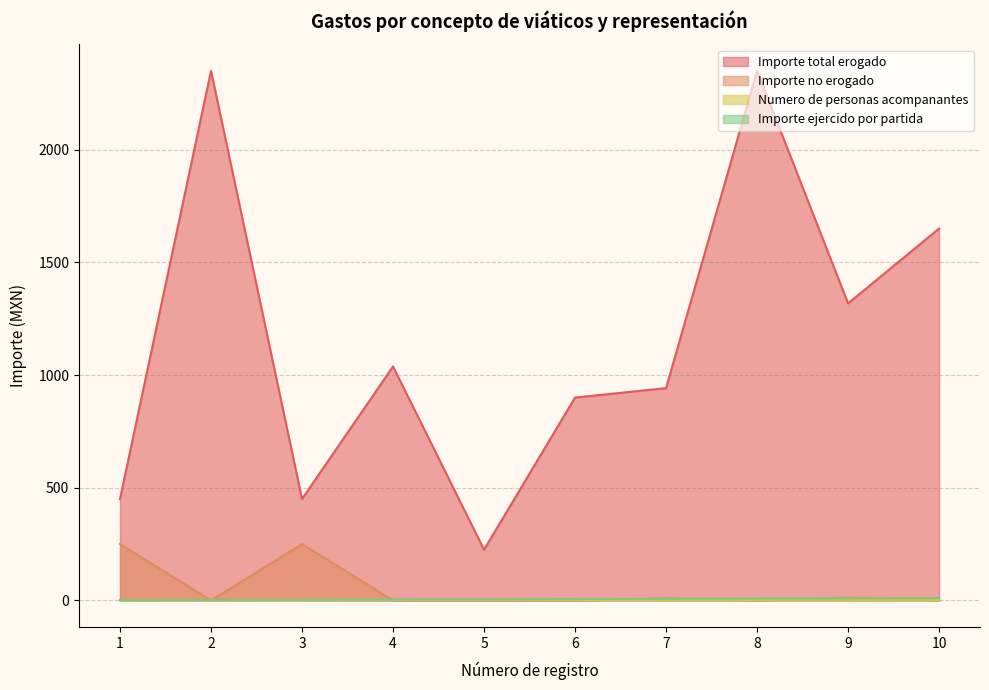

What is the maximum value shown in the chart?

2350